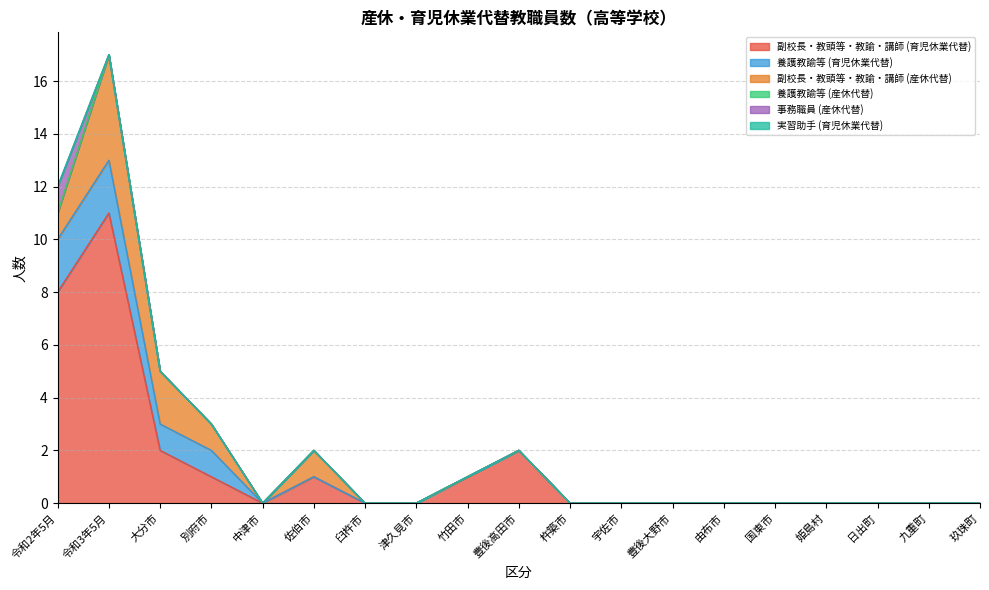

At which category is the sum across all series the highest?

令和3年5月